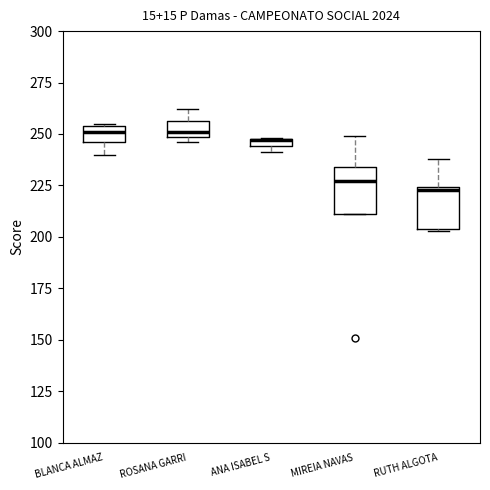

Where is the lower edge of the box for ANA ISABEL S on the y-axis? The values are not printed on the chart, so give them approximately, as read against the axis.

245